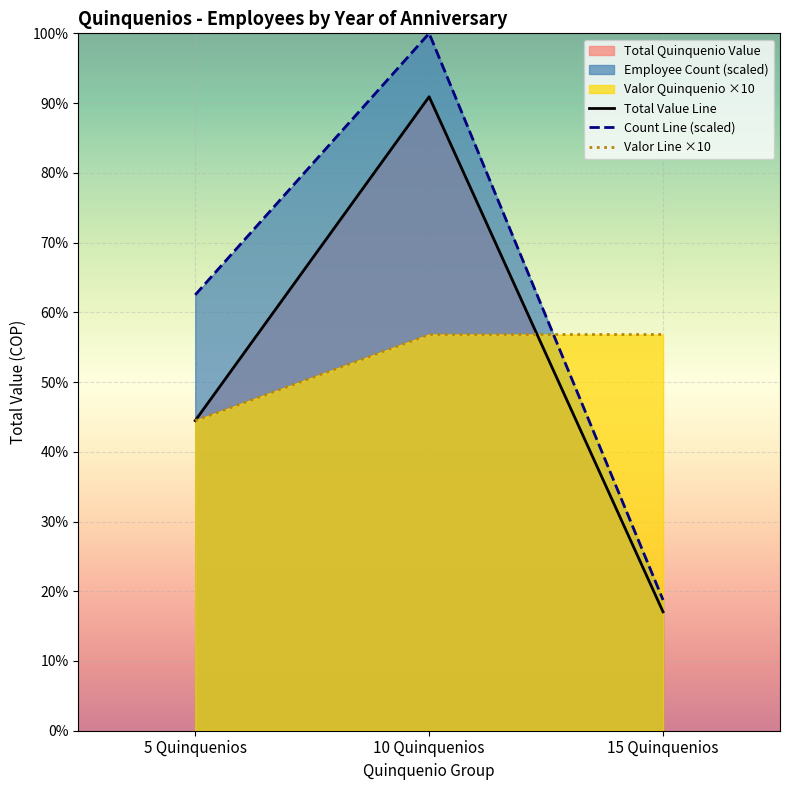

Is the value of Total Value Line at 10 Quinquenios greater than the value of Valor Line ×10 at 5 Quinquenios?

Yes